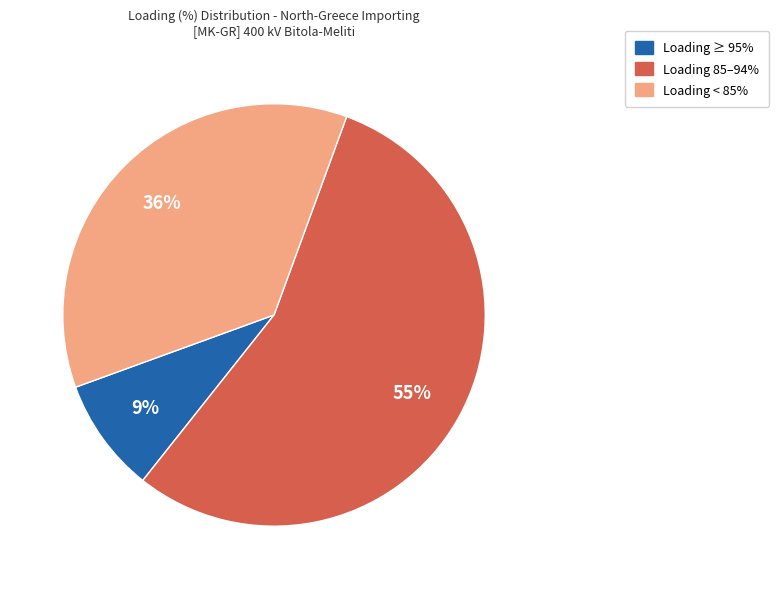

Between Loading 85–94% and Loading < 85%, which is larger?

Loading 85–94%